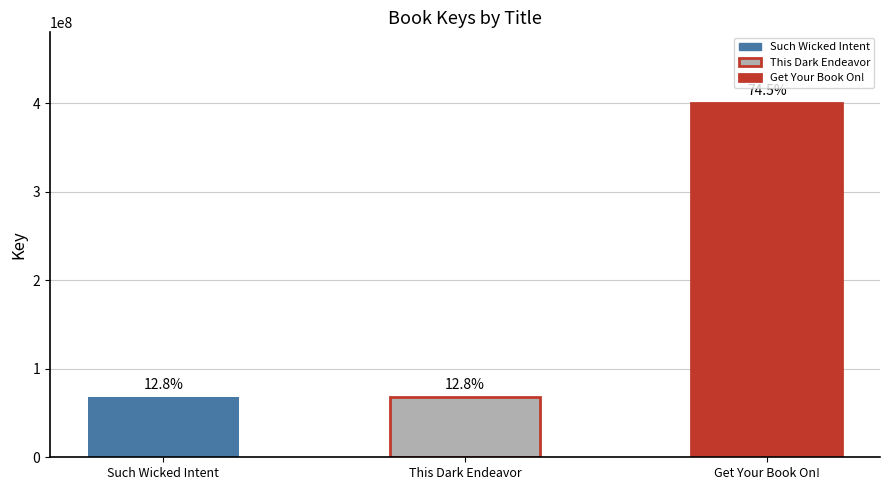

How many bars are there in total?

3